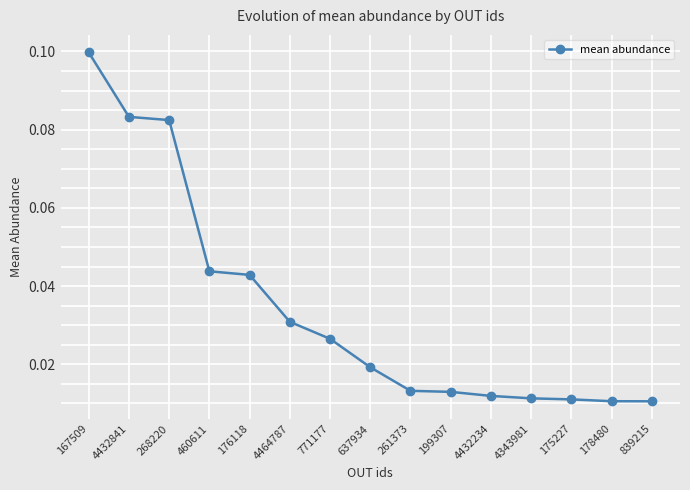

What is the sum of all values?

0.5